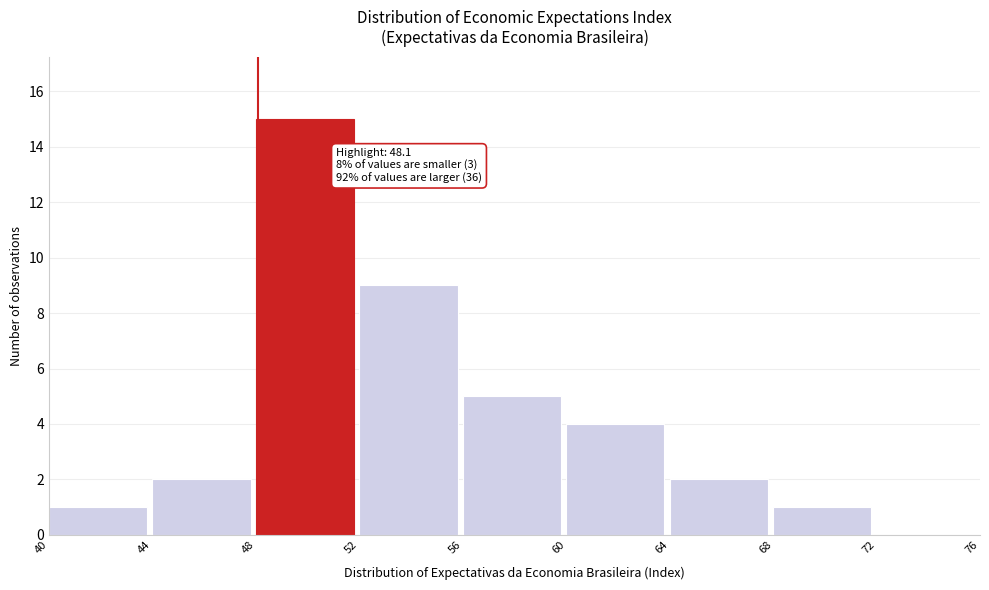

Over which range of the x-axis is the bar tallest?

48 to 52